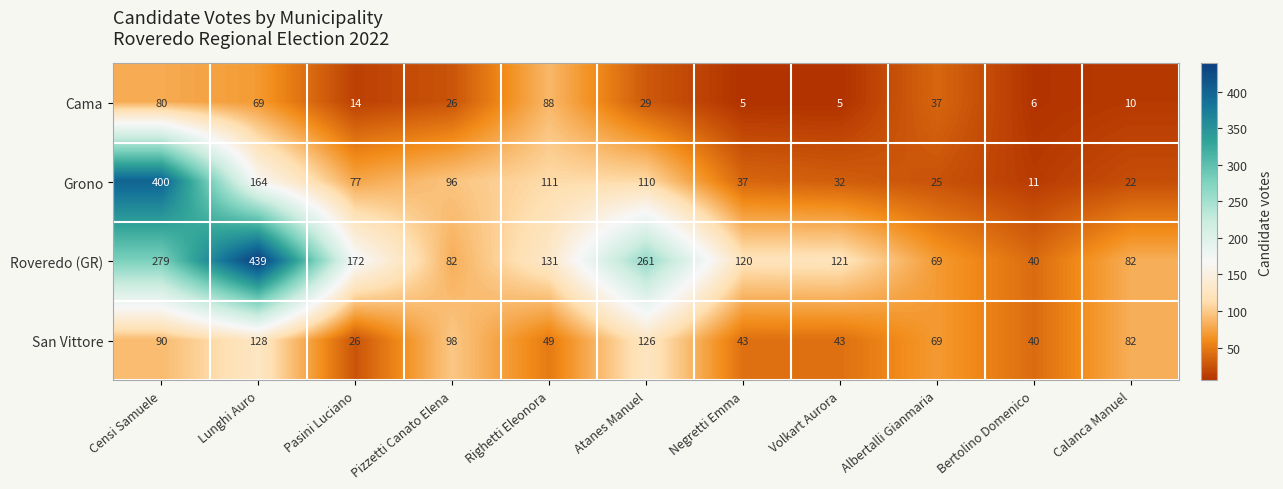

Rank the series at Lunghi Auro from highest to lowest value.

Roveredo (GR), Grono, San Vittore, Cama